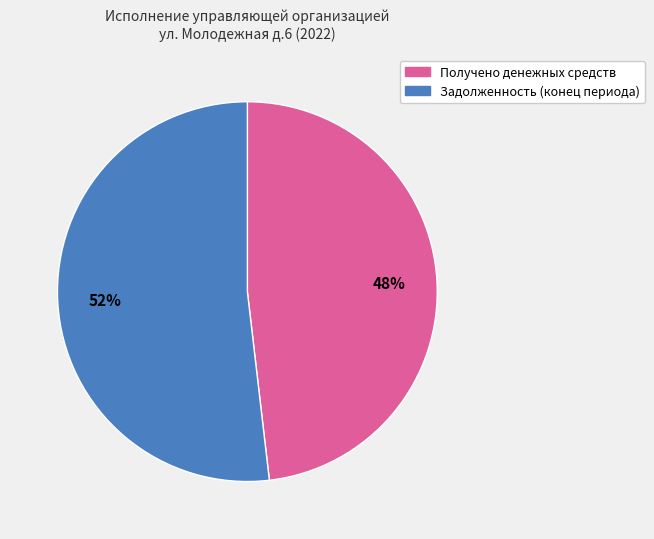

Count the number of slices in the pie.

2